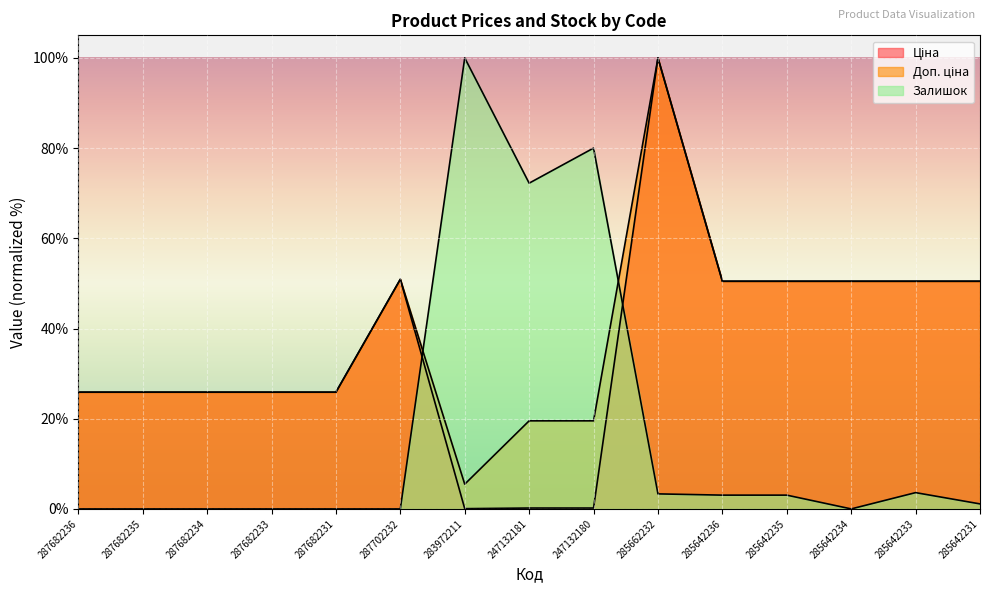

How many categories are shown in the chart?

15